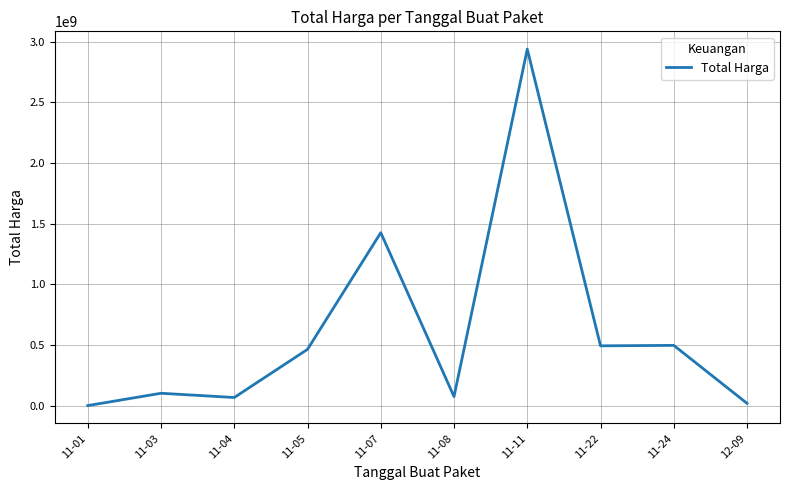

Does the chart have visible grid lines?

Yes